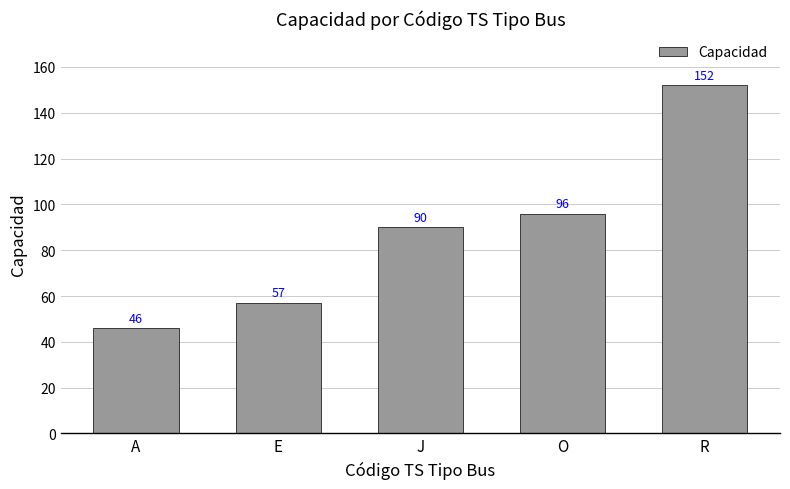

List the labels in order of value, largest first.

R, O, J, E, A